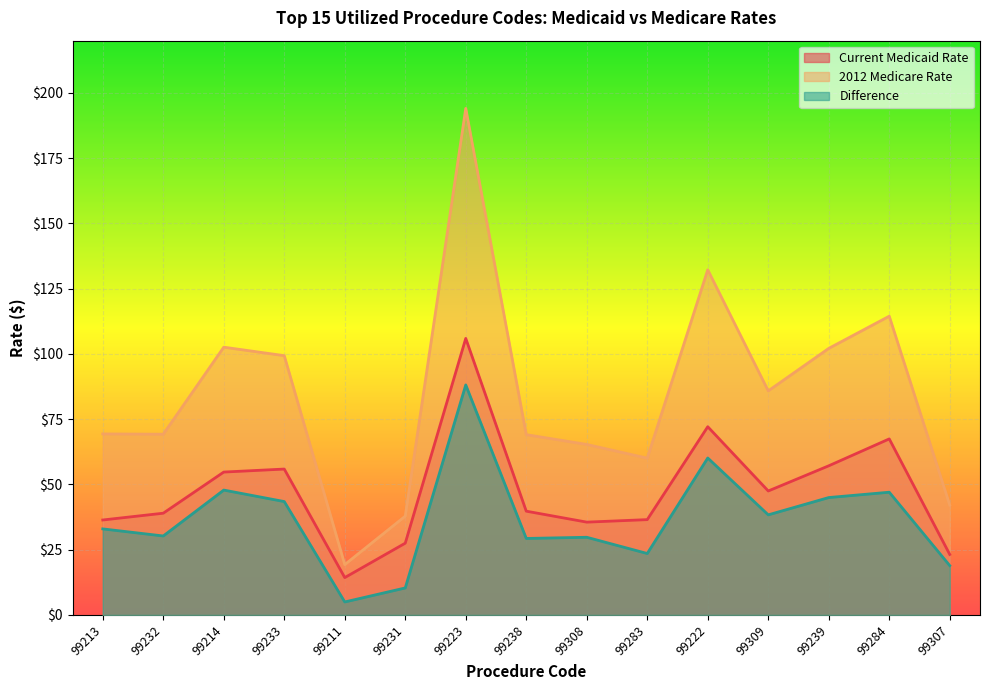

Reading left to right, extract all data points from this chart.

Current Medicaid Rate: 99213=36.4	99232=39.0	99214=54.7	99233=55.9	99211=14.3	99231=27.5	99223=105.9	99238=39.8	99308=35.6	99283=36.5	99222=72.1	99309=47.5	99239=57.1	99284=67.4	99307=23.2
2012 Medicare Rate: 99213=69.3	99232=69.2	99214=102.6	99233=99.3	99211=19.3	99231=37.9	99223=194.1	99238=69.1	99308=65.3	99283=60.1	99222=132.2	99309=85.8	99239=102.1	99284=114.5	99307=42.1
Difference: 99213=33.0	99232=30.3	99214=47.8	99233=43.4	99211=5.0	99231=10.3	99223=88.1	99238=29.3	99308=29.8	99283=23.5	99222=60.1	99309=38.4	99239=45.0	99284=47.0	99307=18.9